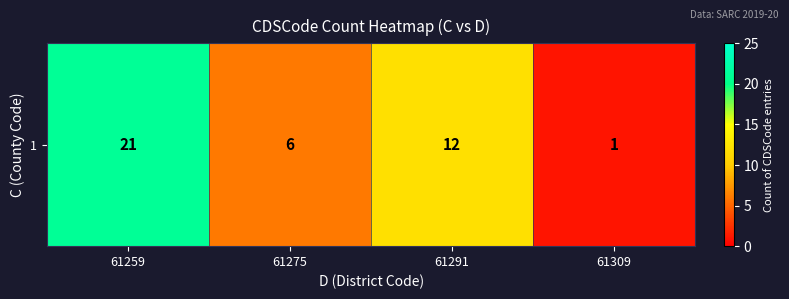

What is the approximate value at 61259?

21